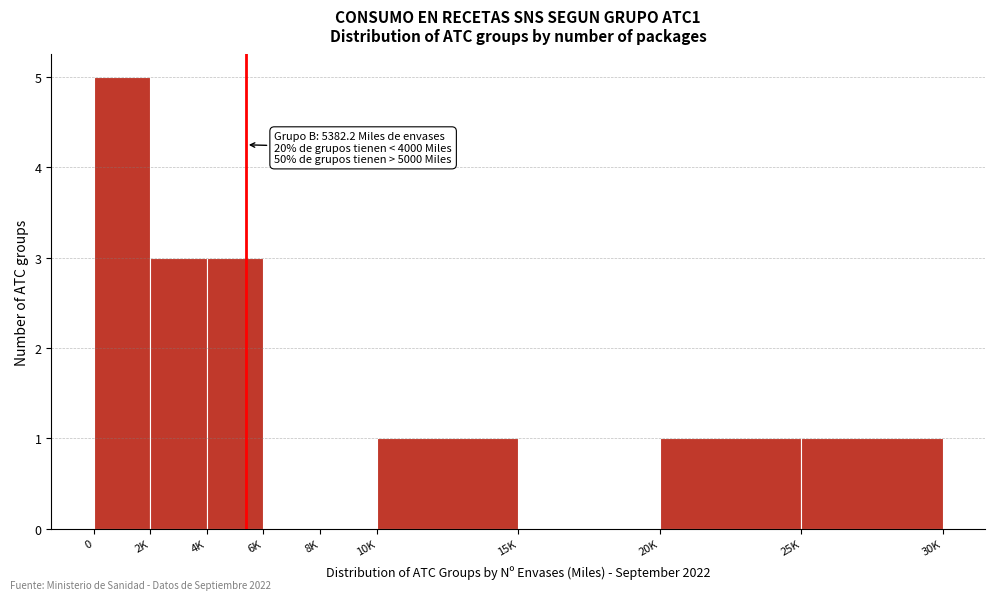

Reading left to right, transcribe all the data shown in this chart.

0=5	2K=3	4K=3	6K=0	8K=0	10K=1	15K=0	20K=1	25K=1